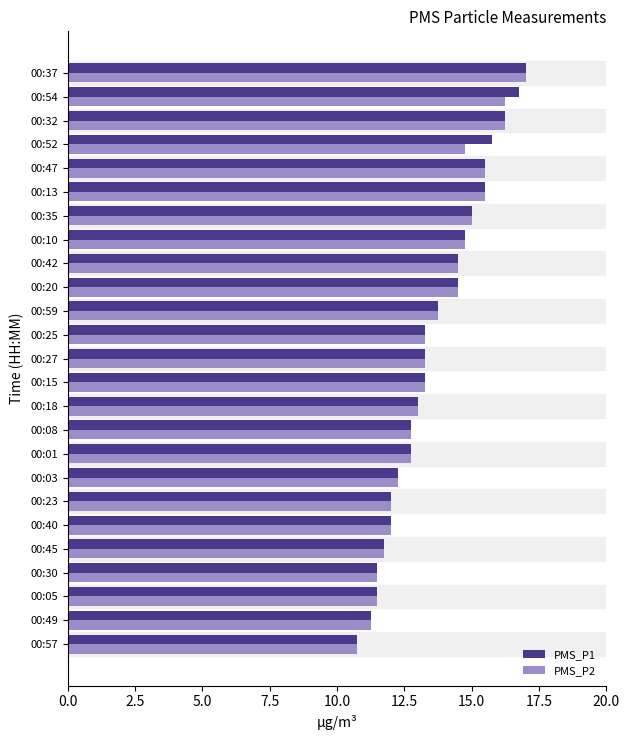

At which category is the sum across all series the highest?

00:37